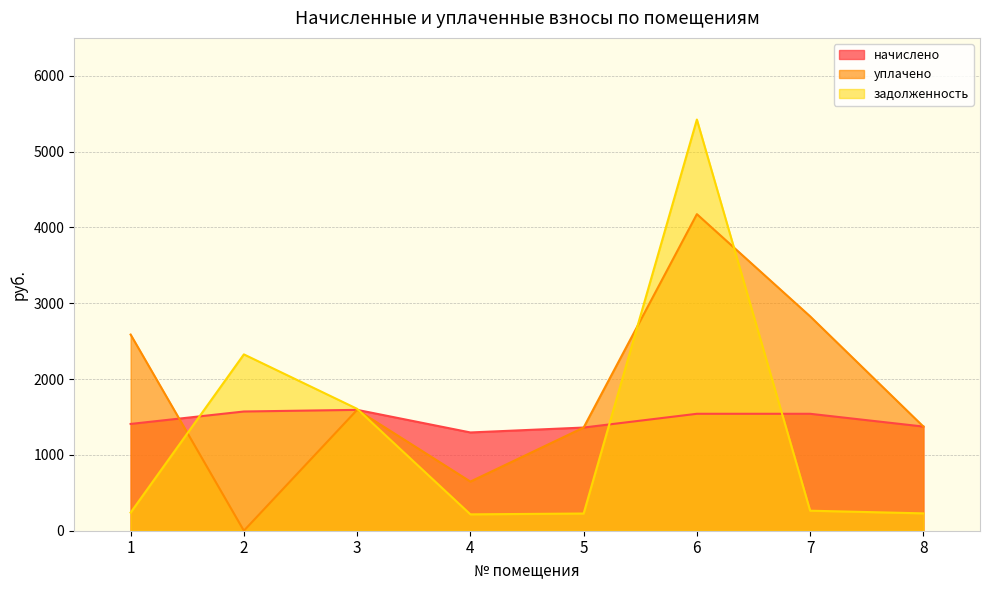

How many intersections are there between задолженность and уплачено?

4